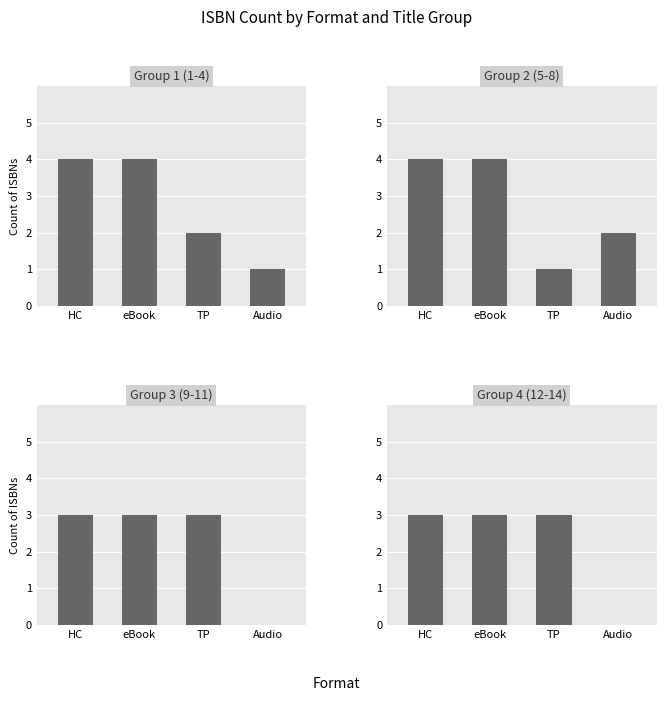

What is the sum of the Group 2 (5-8) values at eBook and Audio?

6